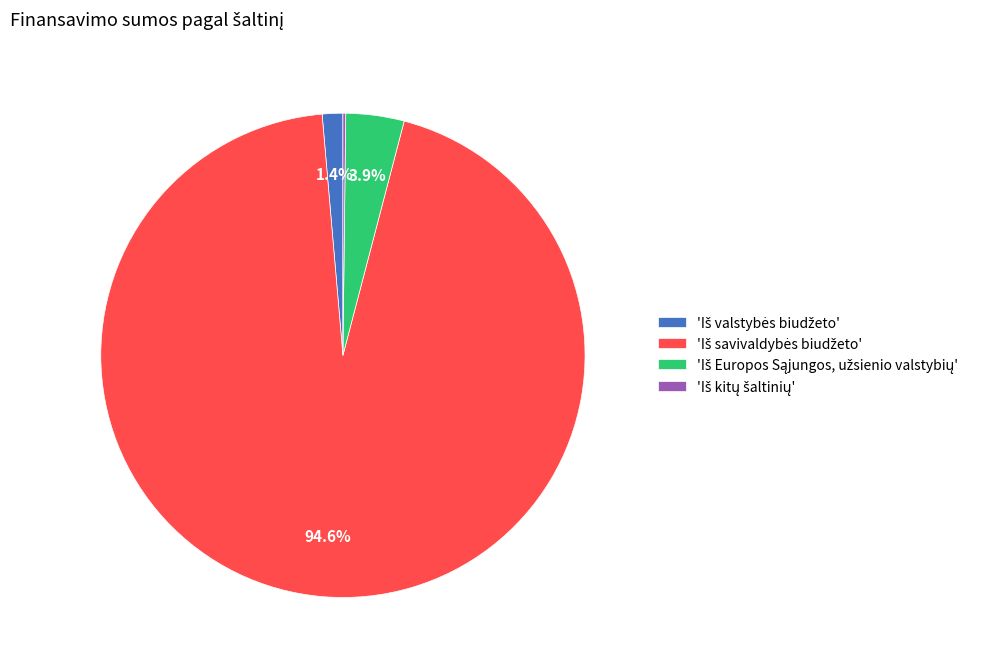

Is there a majority slice in this chart?

Yes